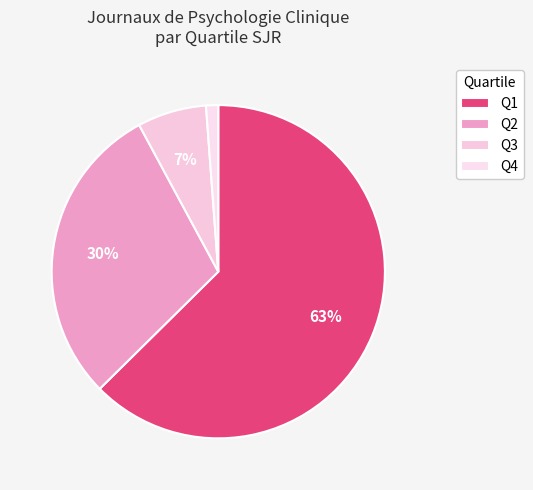

Is Q1 the majority of the pie?

Yes